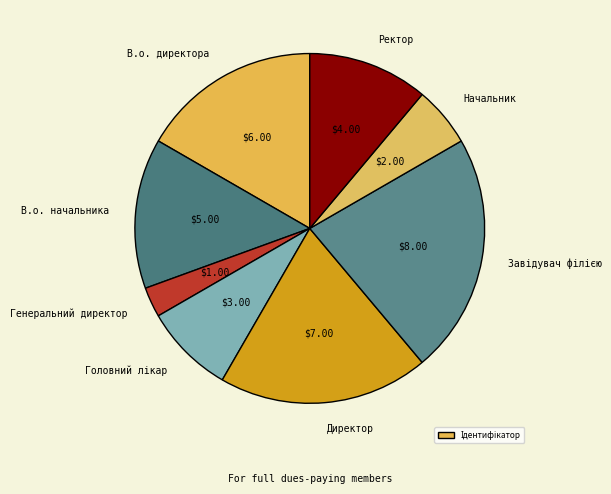

How many slices are in this pie chart?

8